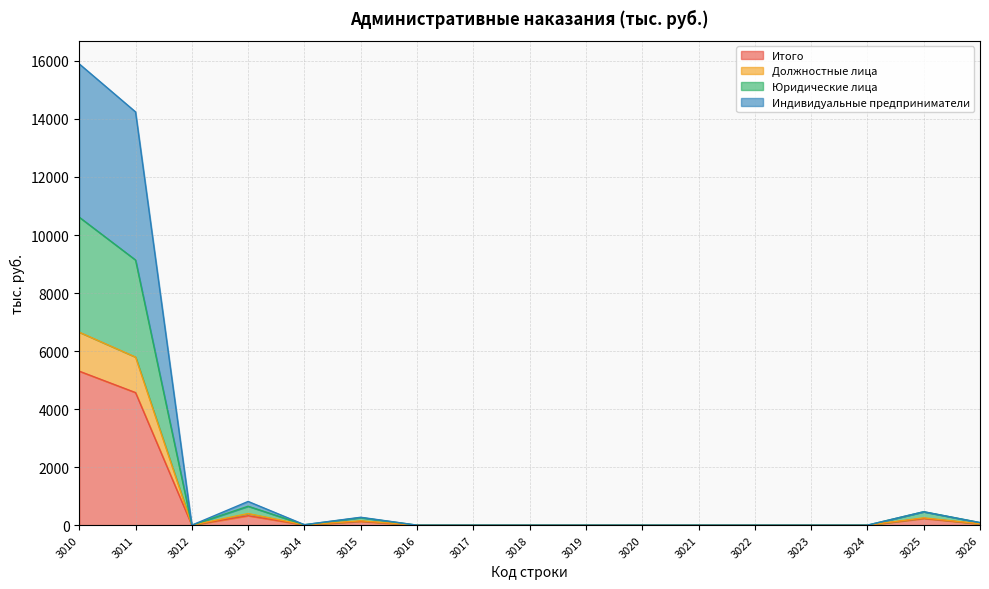

Which has a higher value, 3026 or 3011?

3011